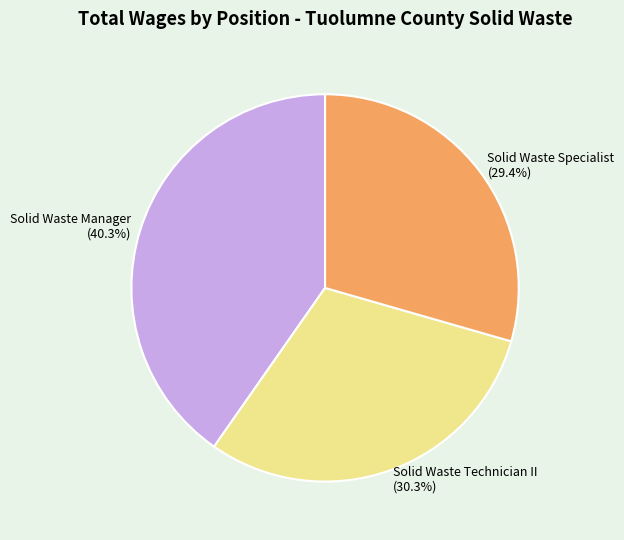

Between Solid Waste Manager and Solid Waste Technician II, which is larger?

Solid Waste Manager